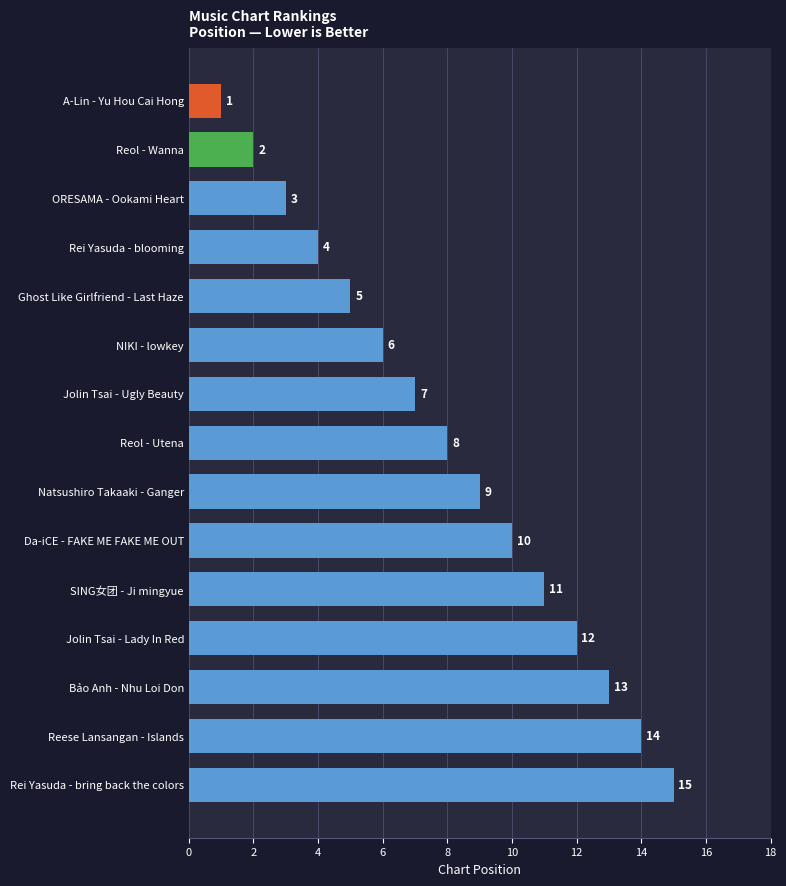

What is the difference between the maximum and minimum values?

14